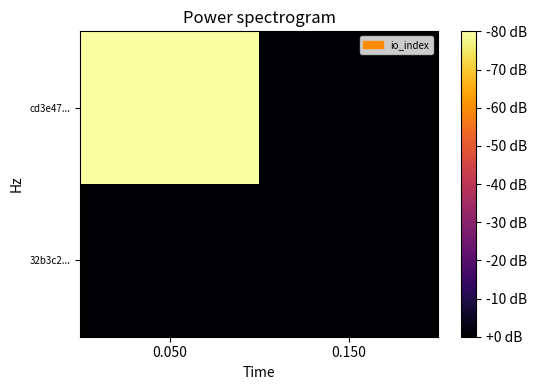

Which series changed the most between 0.050 and 0.150?

cd3e47...